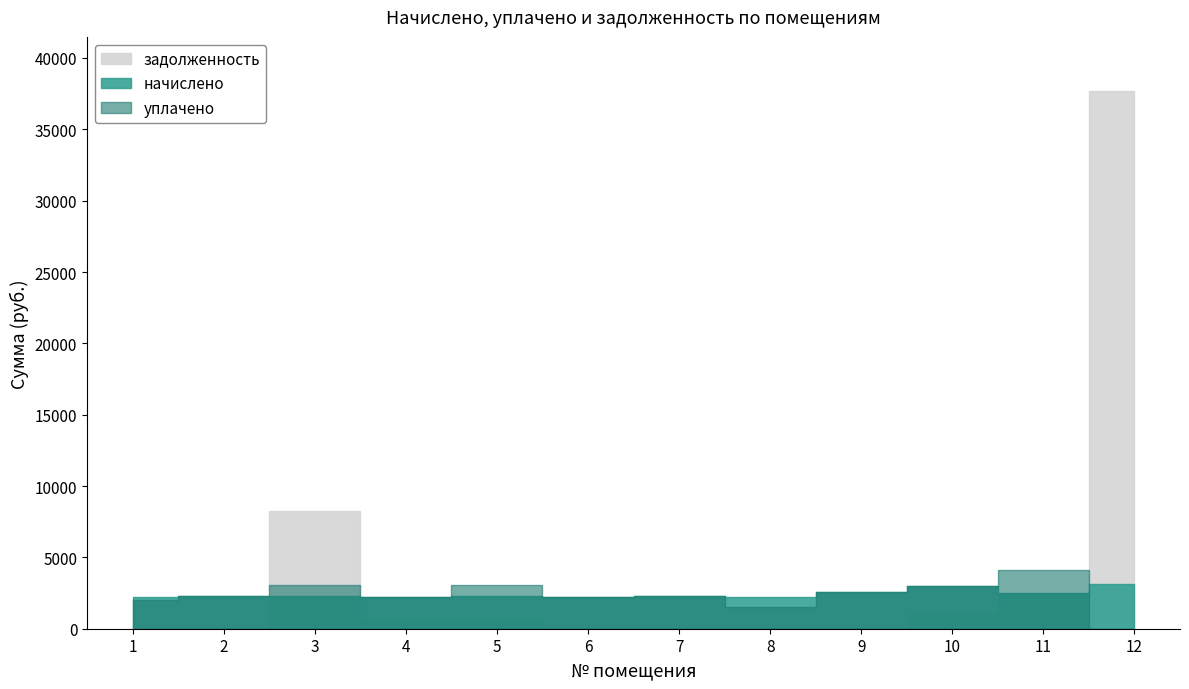

Which series has the widest spread of values?

задолженность